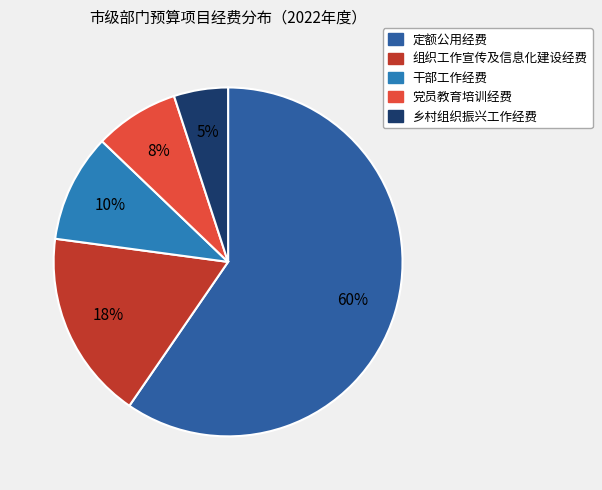

Which category has the biggest portion of the pie?

定额公用经费